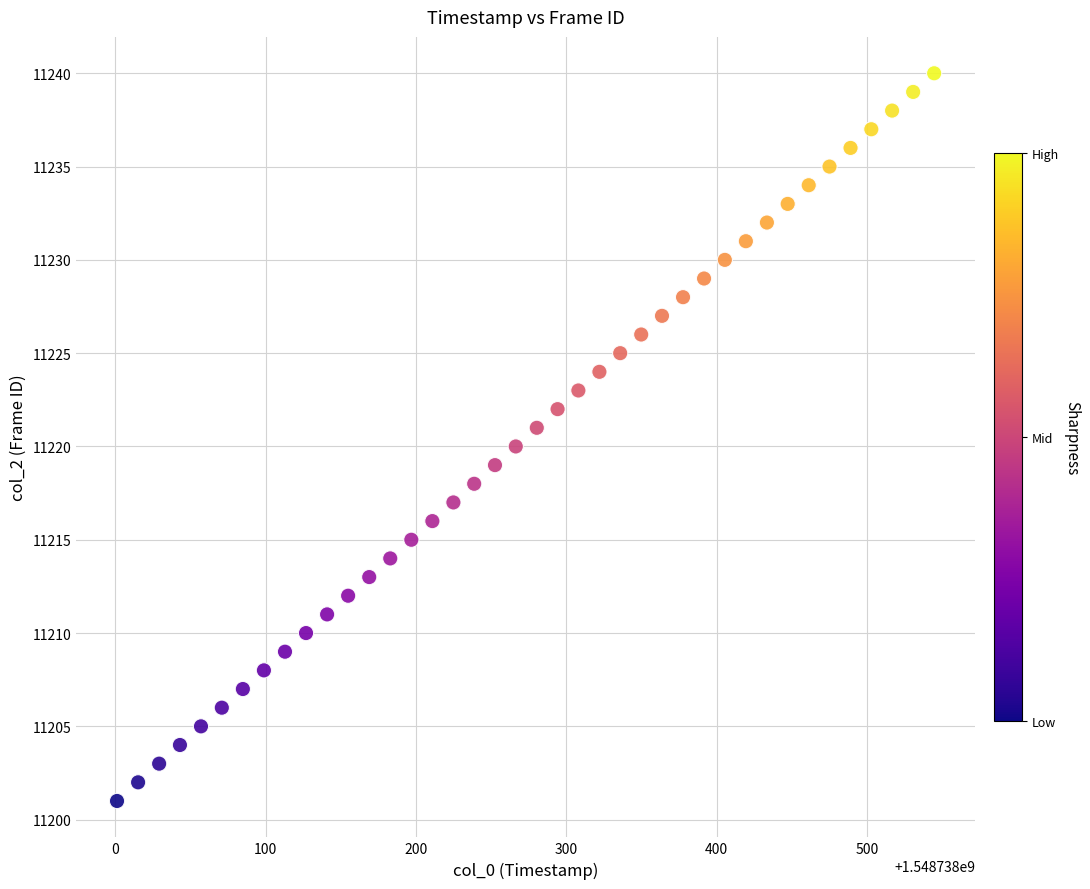

What is the range of Y values (max minus min)?

39